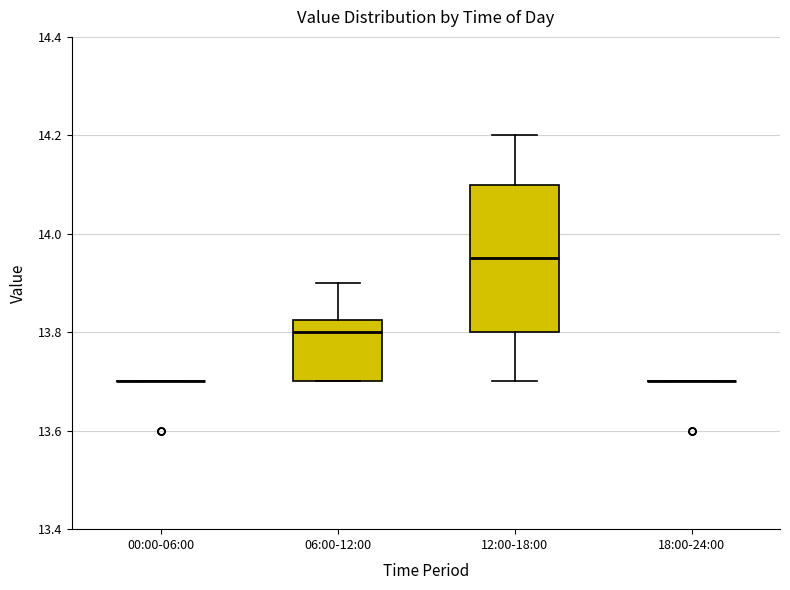

Reading left to right, transcribe this box plot: for each box, give where its median line is, the range the box spans, and where its two whiskers end, as read against the y-axis. The values are not printed on the chart, so give them approximately, as read against the axis.

00:00-06:00: box collapsed to a line at 13.70, whiskers 13.70 to 13.70
06:00-12:00: median 13.80, box 13.70 to 13.82, whiskers 13.70 to 13.90
12:00-18:00: median 13.96, box 13.80 to 14.10, whiskers 13.70 to 14.20
18:00-24:00: box collapsed to a line at 13.70, whiskers 13.70 to 13.70